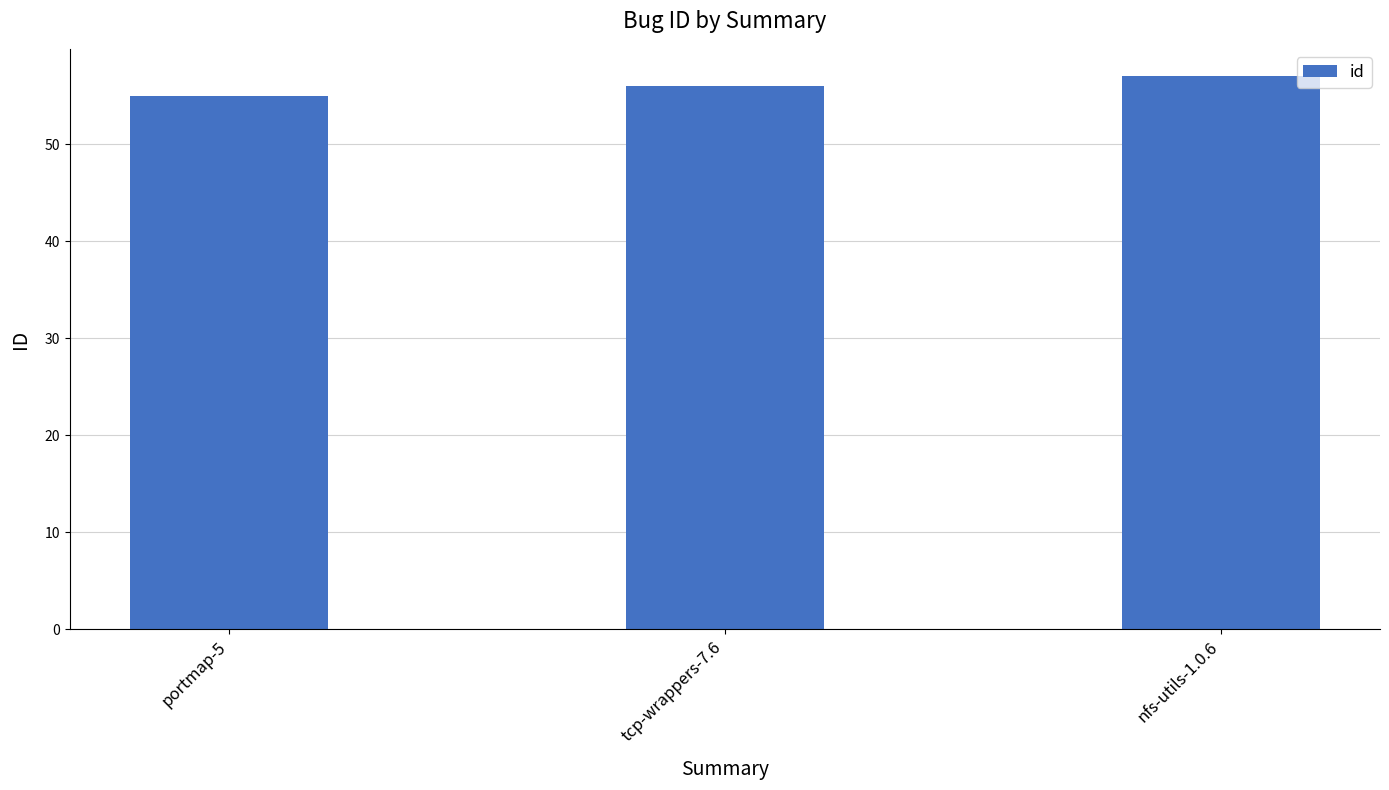

What is the difference between the maximum and second lowest values?

1